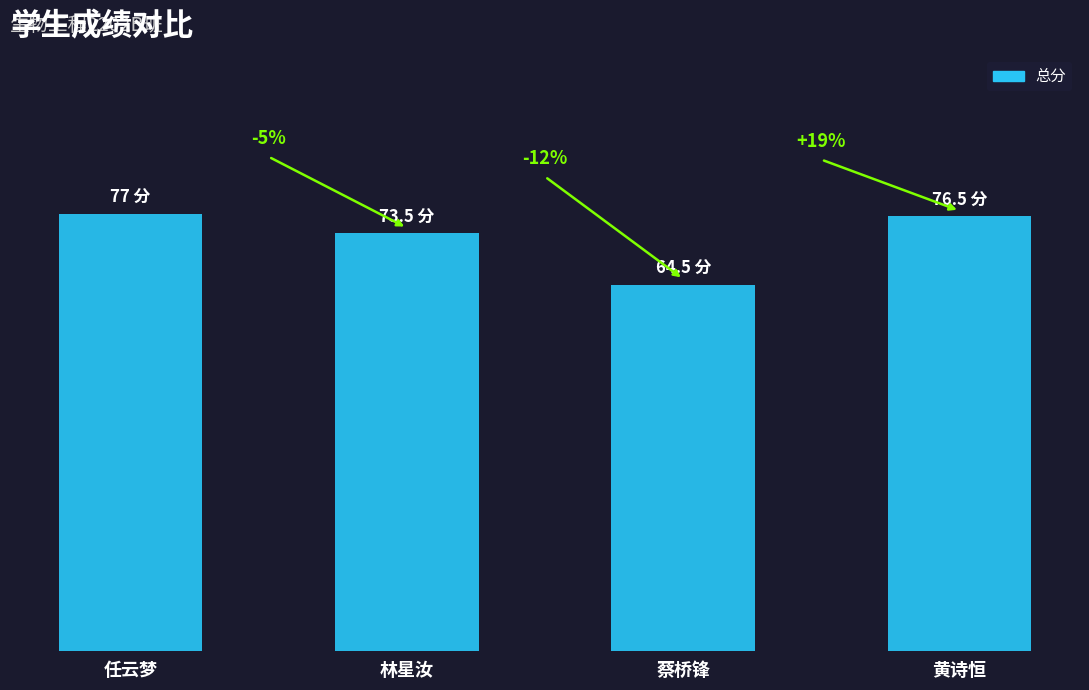

Is it true that the value at 林星汝 is 73.5?

True